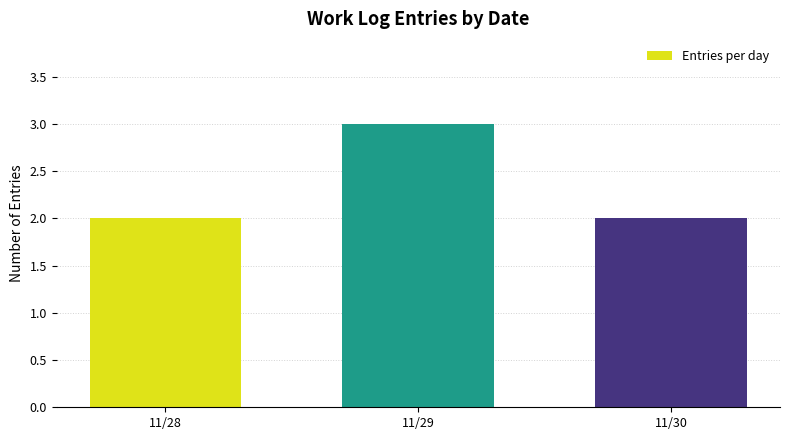

Approximately how many times larger is the value at 11/30 compared to 11/29?

0.7